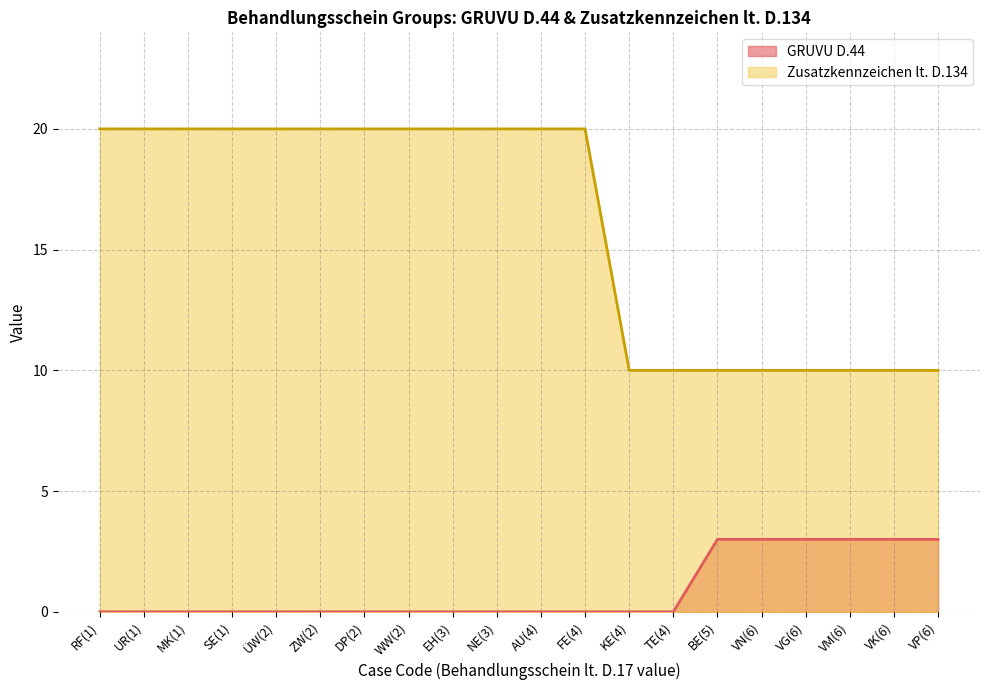

True or false: GRUVU D.44 and Zusatzkennzeichen lt. D.134 cross at least once.

False